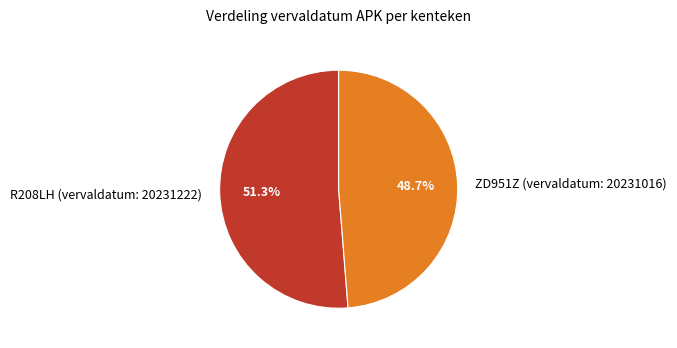

What is the largest slice in the pie chart?

R208LH (vervaldatum: 20231222)